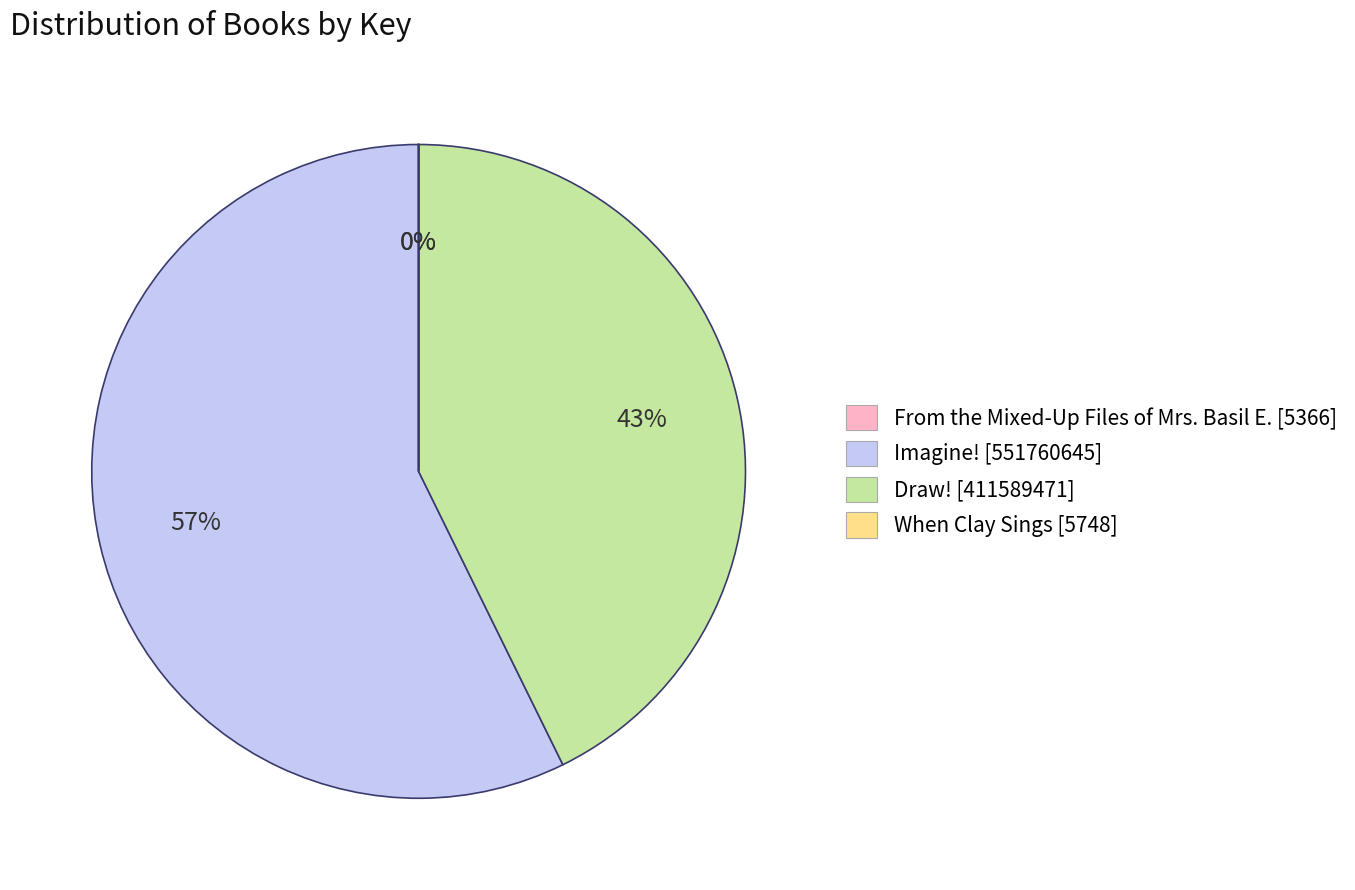

What percentage is the Imagine! slice, to the nearest percent?

57%